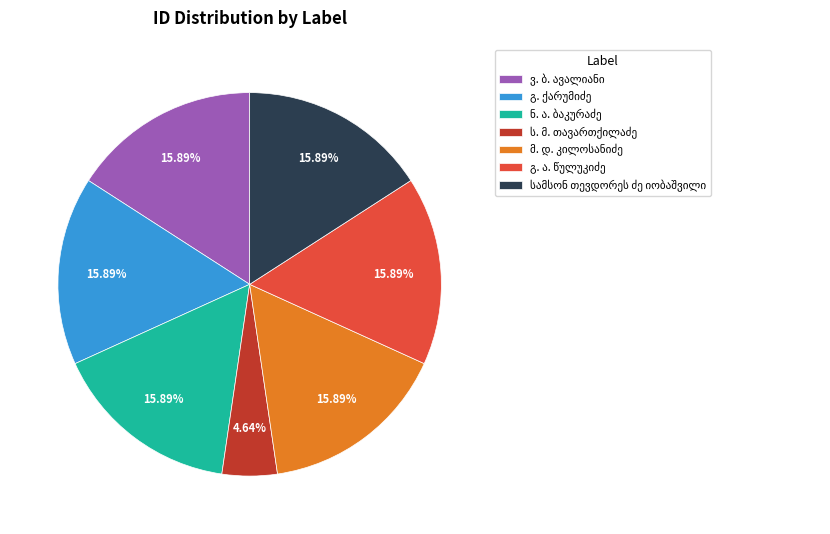

Is there a majority slice in this chart?

No